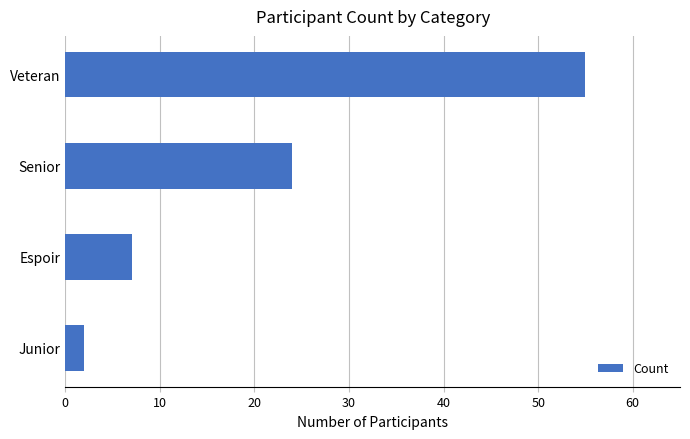

What is the ratio of the value at Veteran to the value at Espoir?

7.9